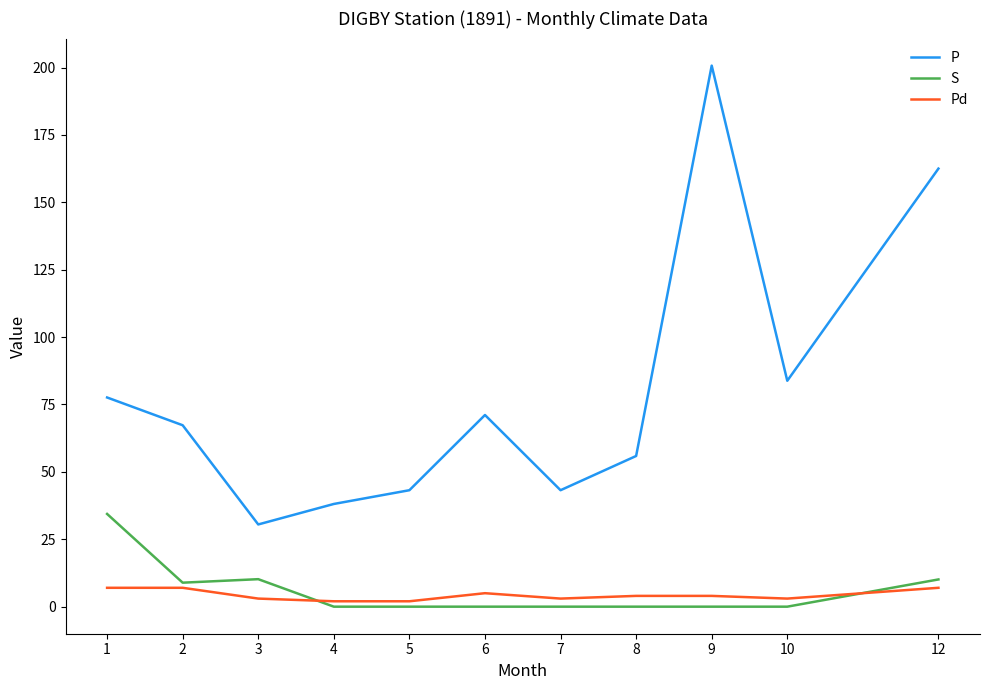

The S series shows 55.7 at 1. True or false?

False